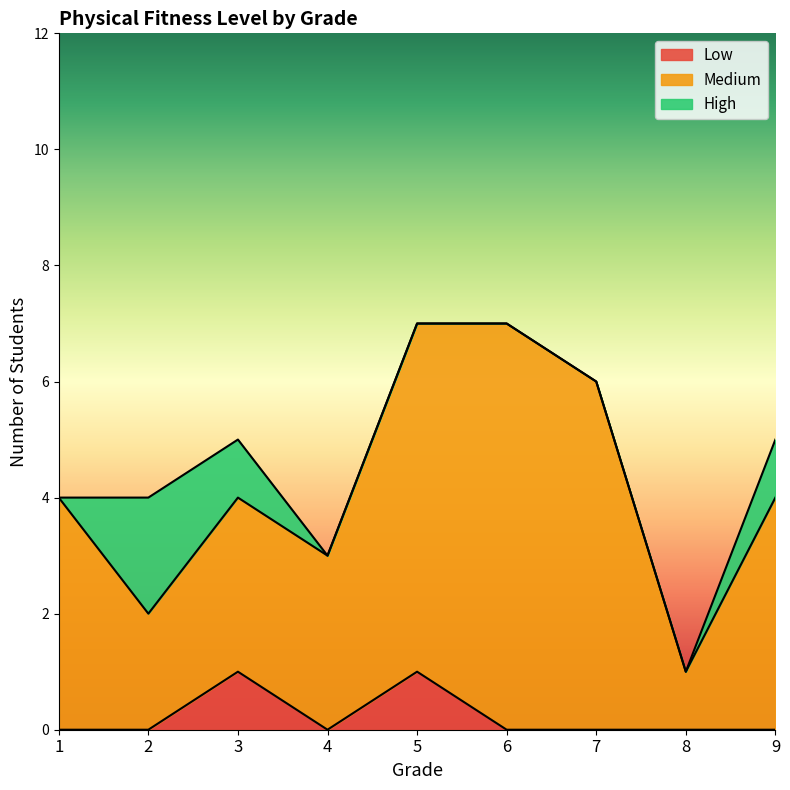

At 7, list the series in order from largest to smallest.

Medium, Low, High